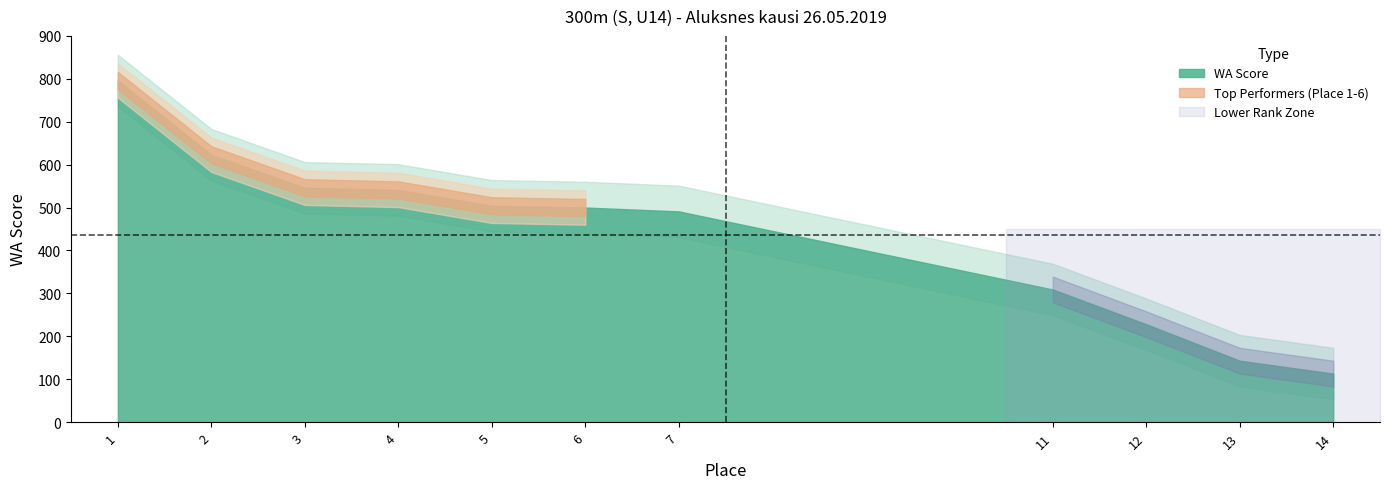

Which category has the highest value in the WA Score series?

1